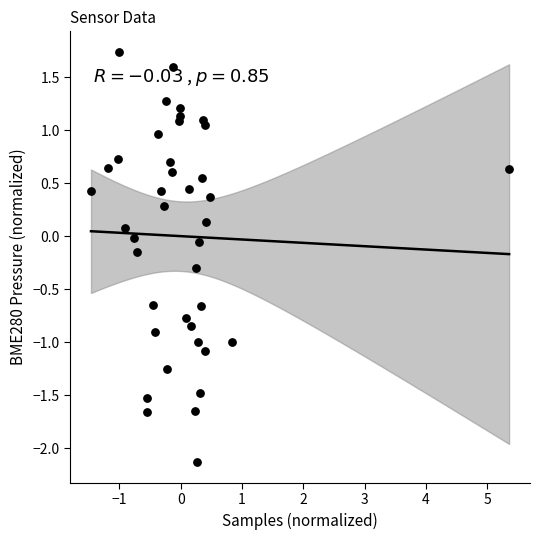

What is the range of Y values (max minus min)?

3.9